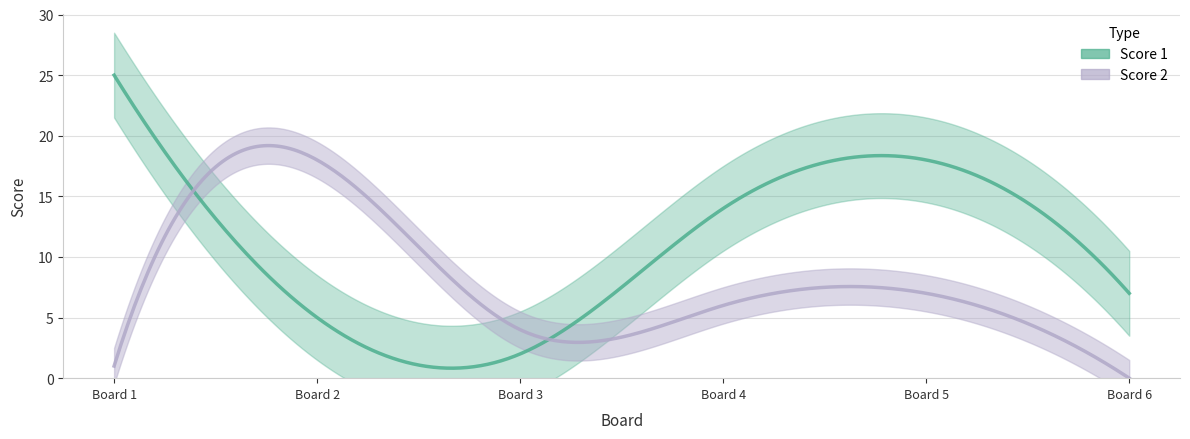

Between 3 and 5, which series saw the biggest shift?

Score 1